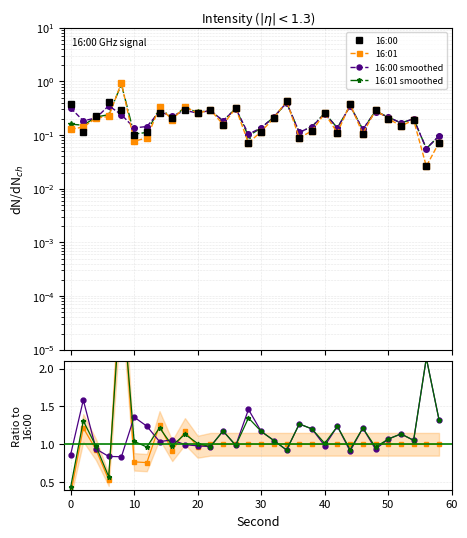

Which series ends up on top after the final intersection of 16:00 smoothed and 16:01?

16:00 smoothed